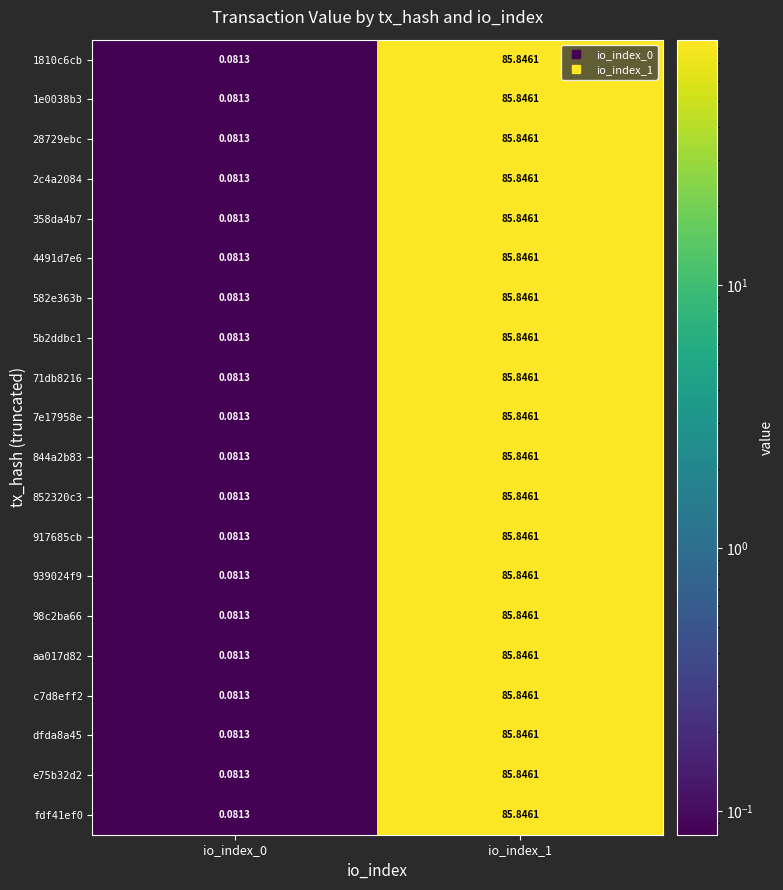

Which label corresponds to the largest value in the chart?

io_index_1